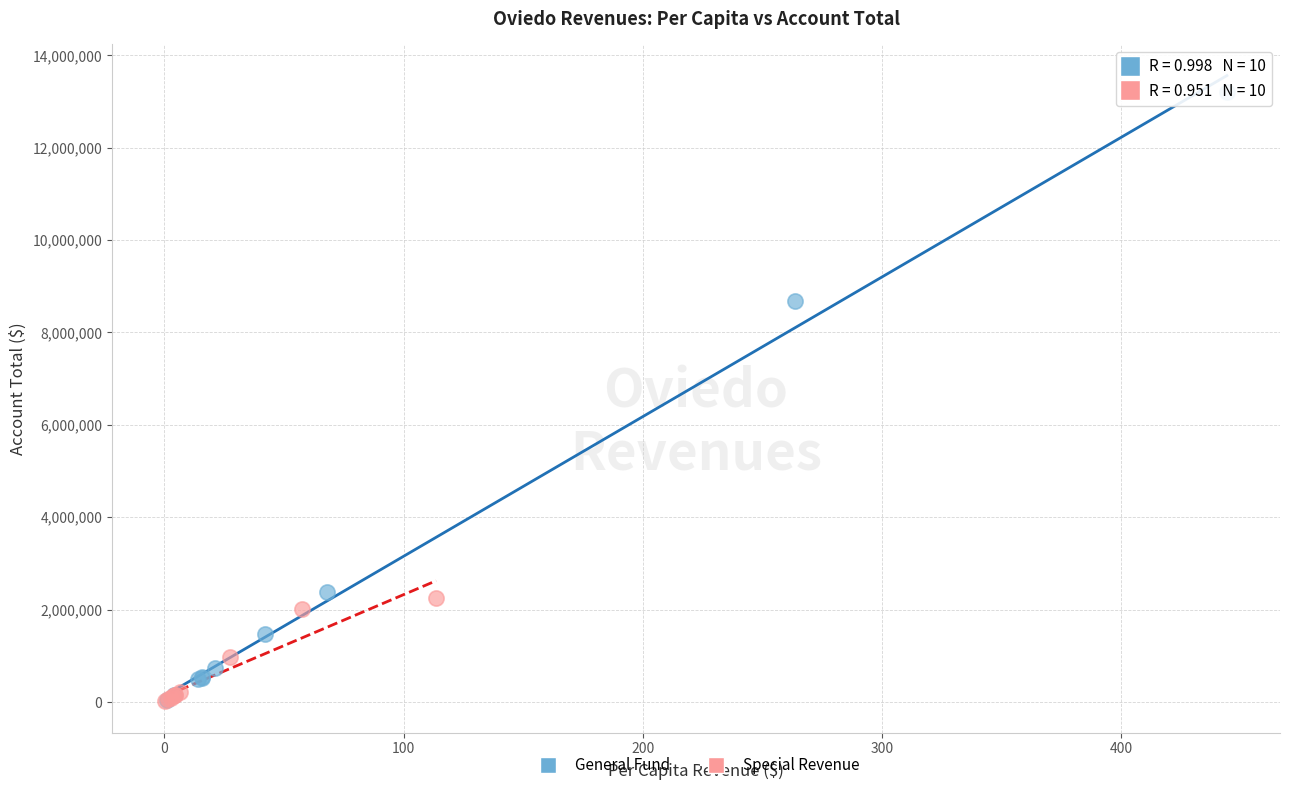

Which series reaches the maximum Y coordinate?

General Fund